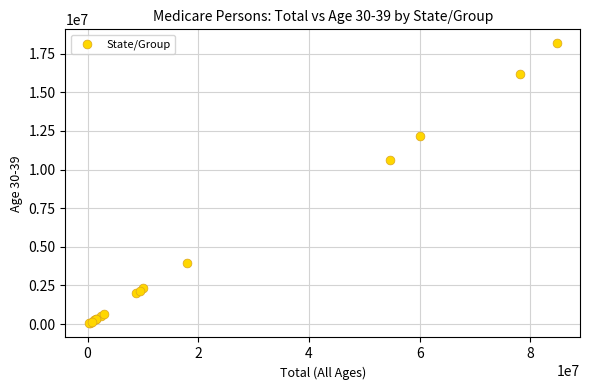

What Y value in the scatter plot is closest to 9103876?

10616827